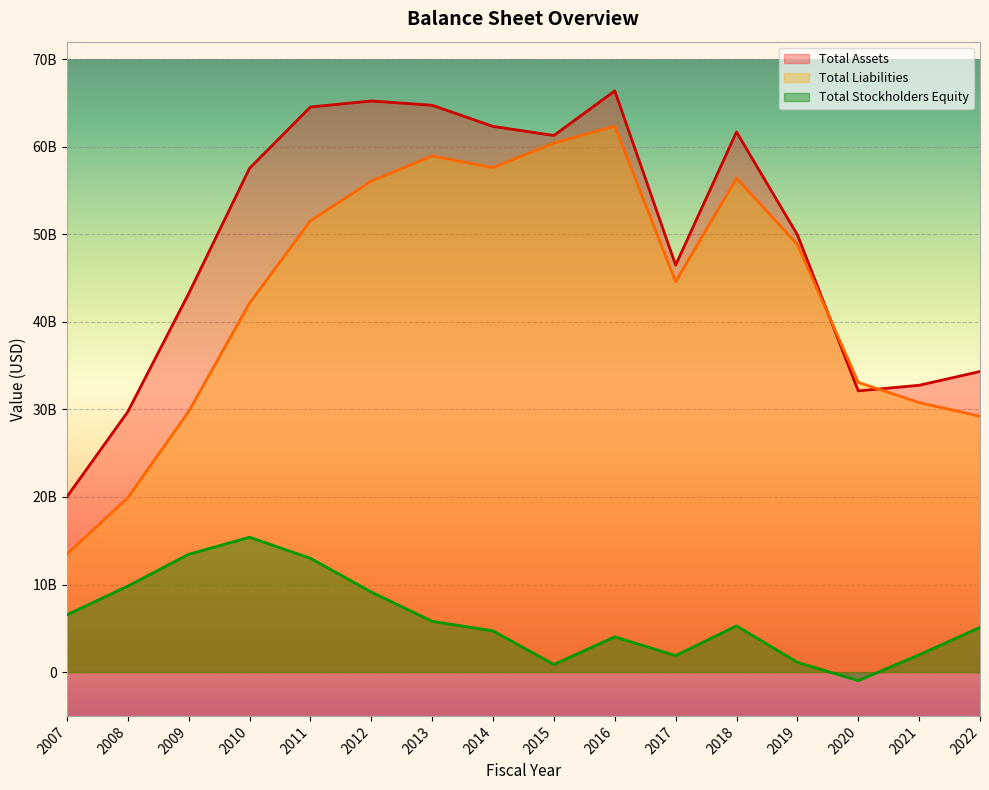

Rank the categories by Total Stockholders Equity value from lowest to highest.

2020, 2015, 2019, 2017, 2021, 2016, 2014, 2022, 2018, 2013, 2007, 2012, 2008, 2011, 2009, 2010